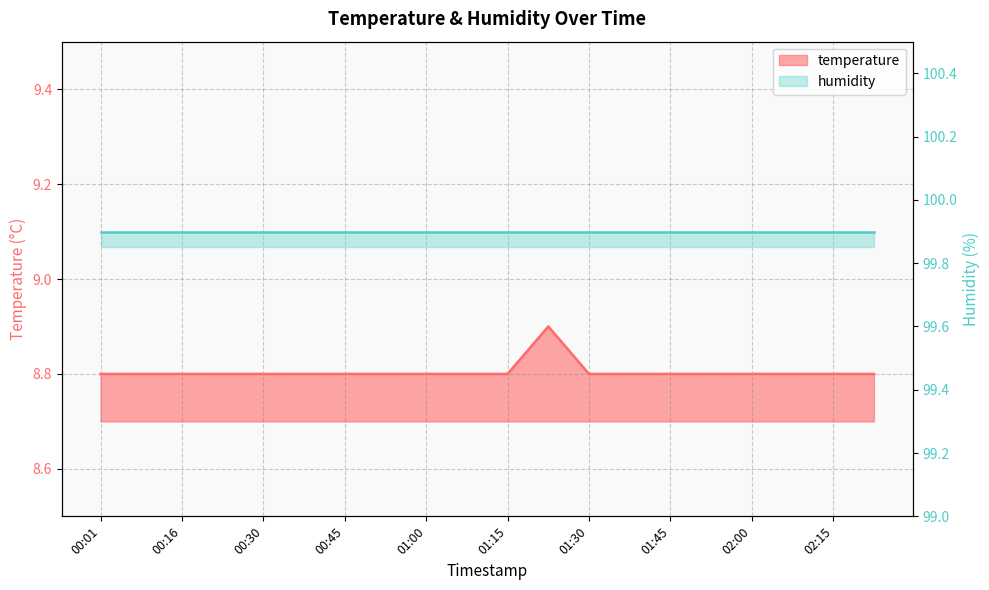

What is the difference between the maximum and minimum values?

0.1